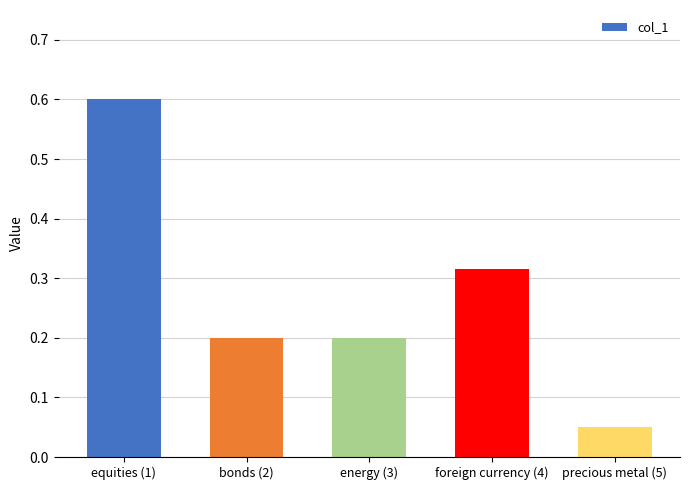

True or false: the data shows 0.8 at equities (1).

False